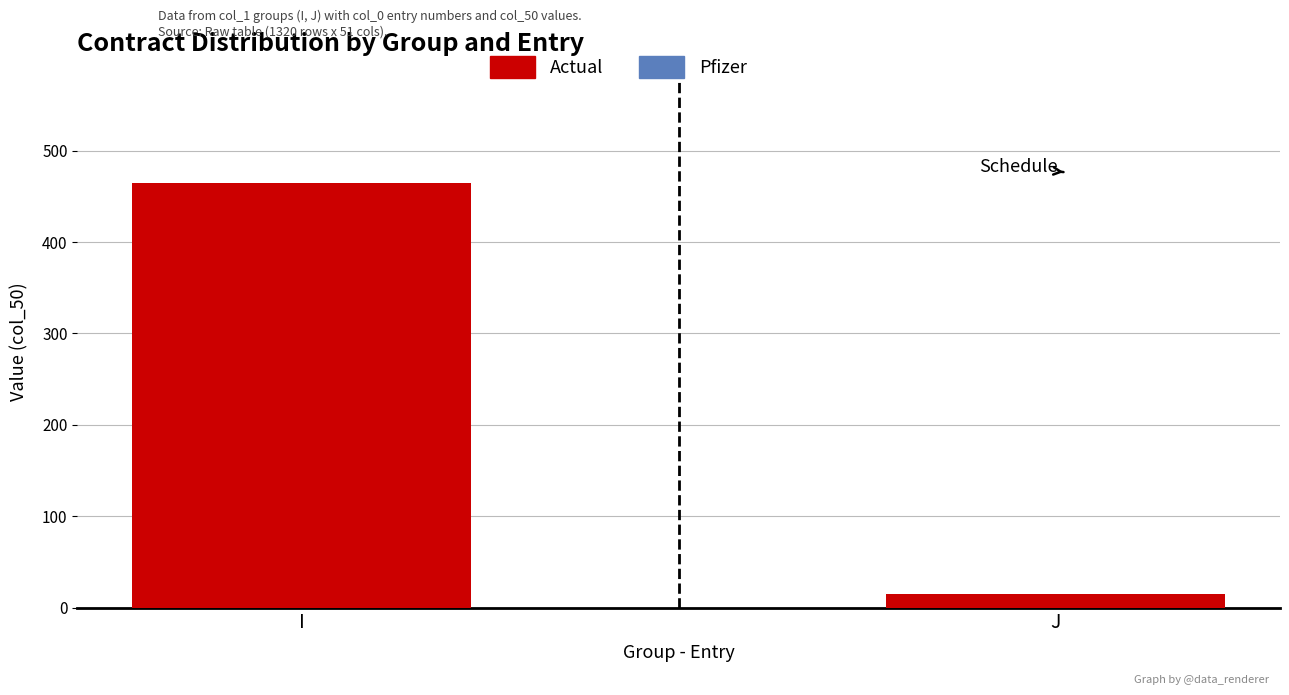

Count the Actual values in the range 15 to 465.

2